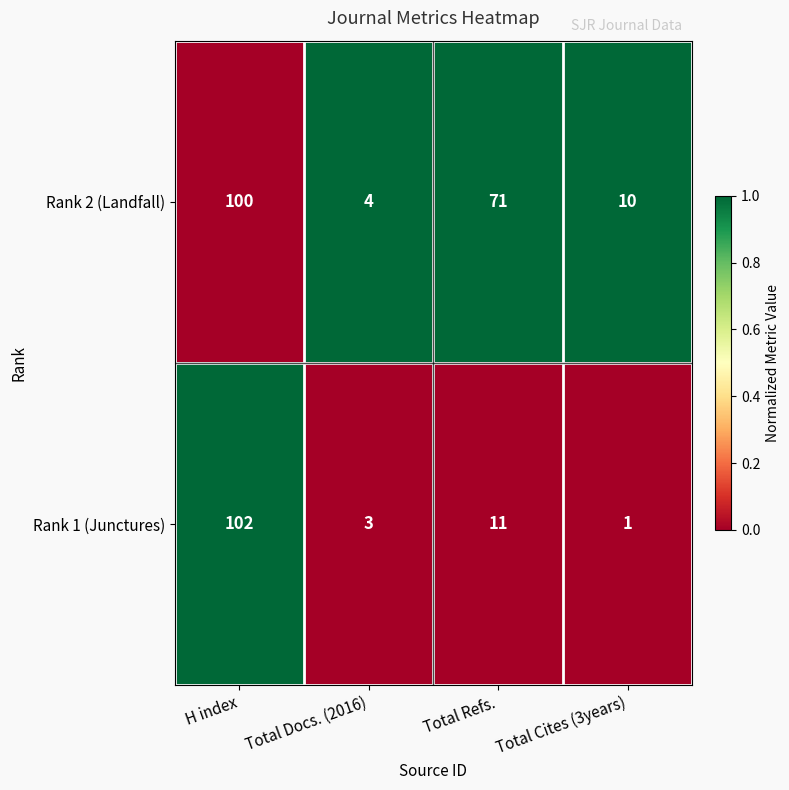

What is the difference between the highest and lowest values at Total Cites (3years)?

9